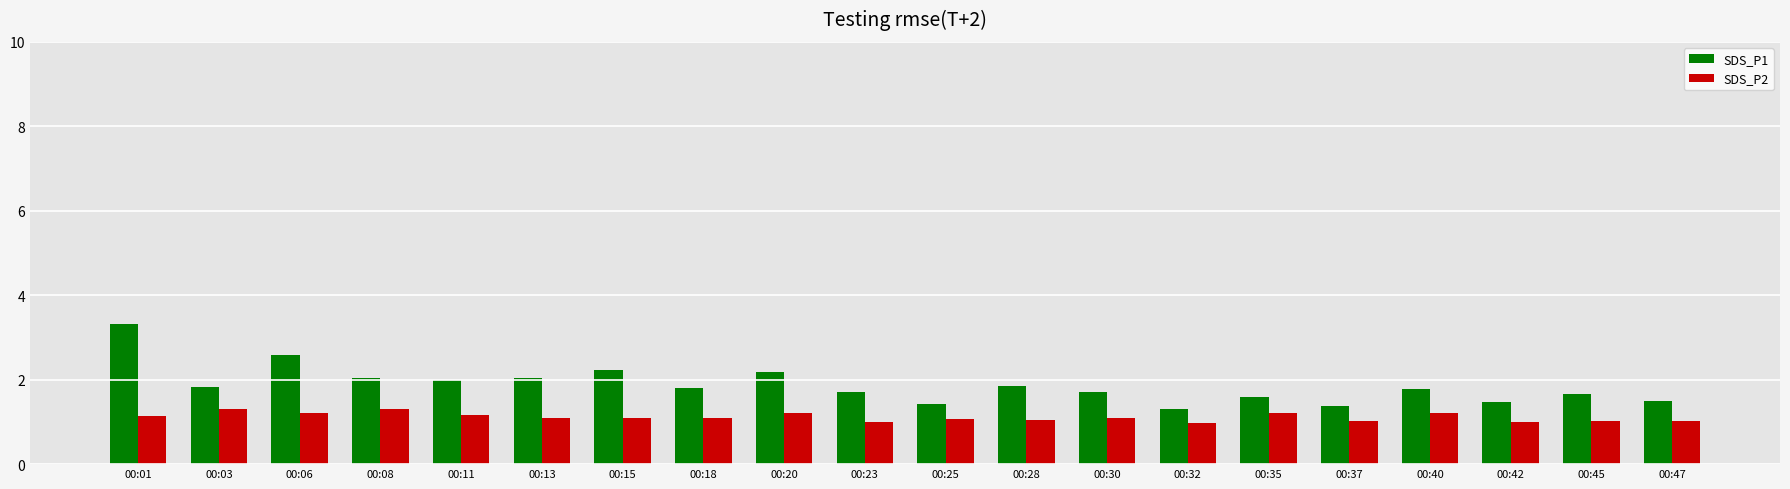

At which category is the sum across all series the highest?

00:01